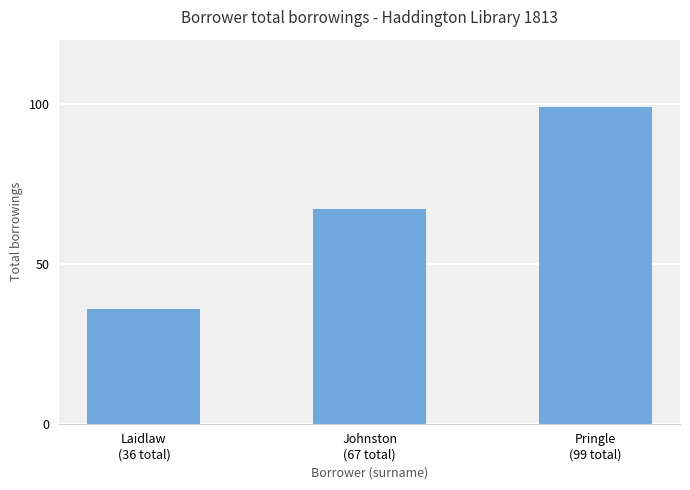

What is the greatest value displayed?

99